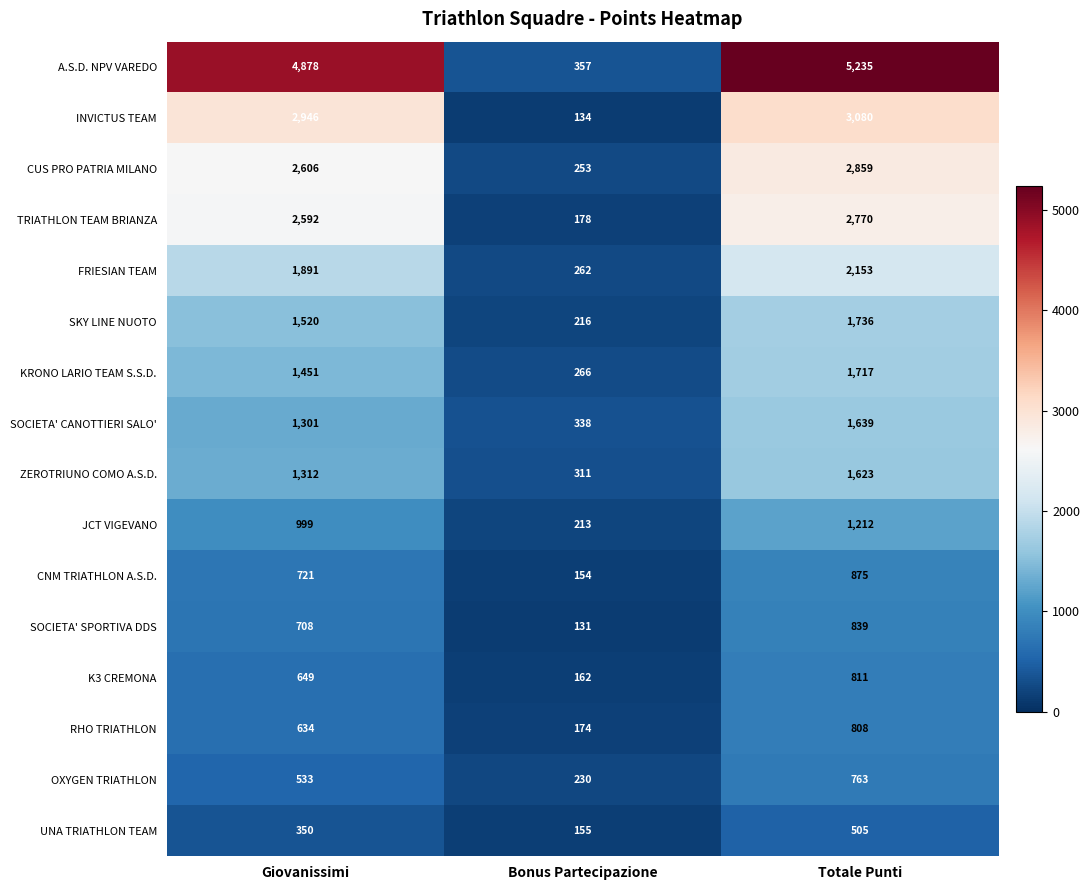

True or false: SKY LINE NUOTO has a value of 299 at Bonus Partecipazione.

False